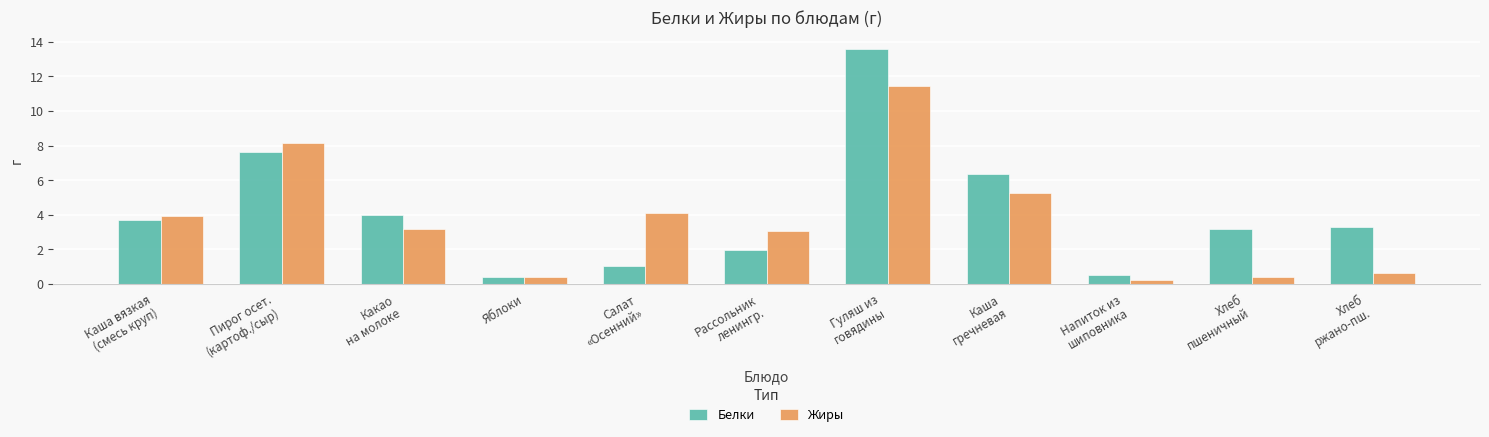

What is the highest value of the Белки series?

13.6